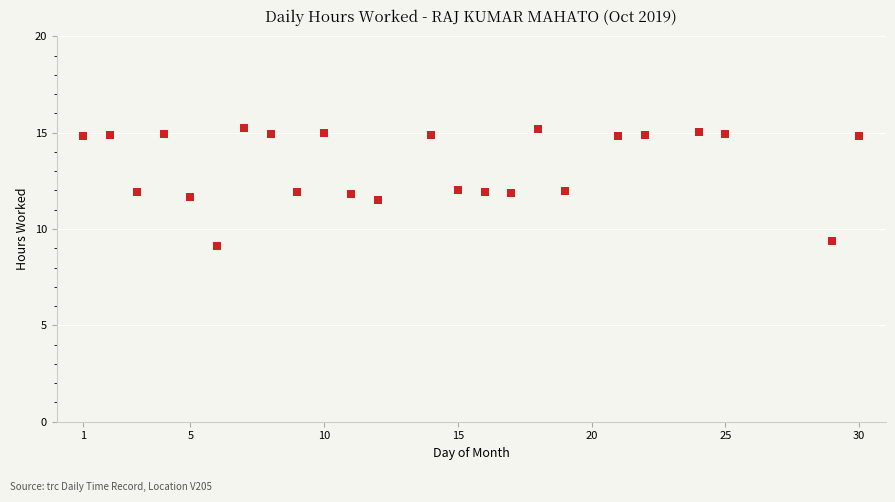

What is the range of Y values (max minus min)?

6.1